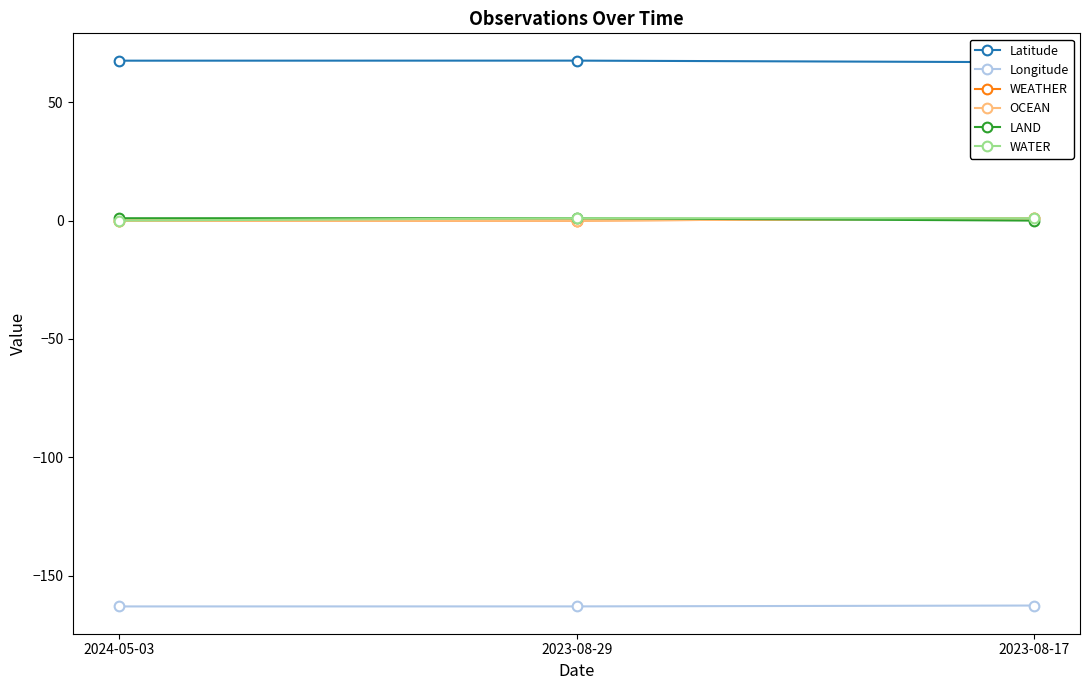

What position from the left is 2023-08-17?

3